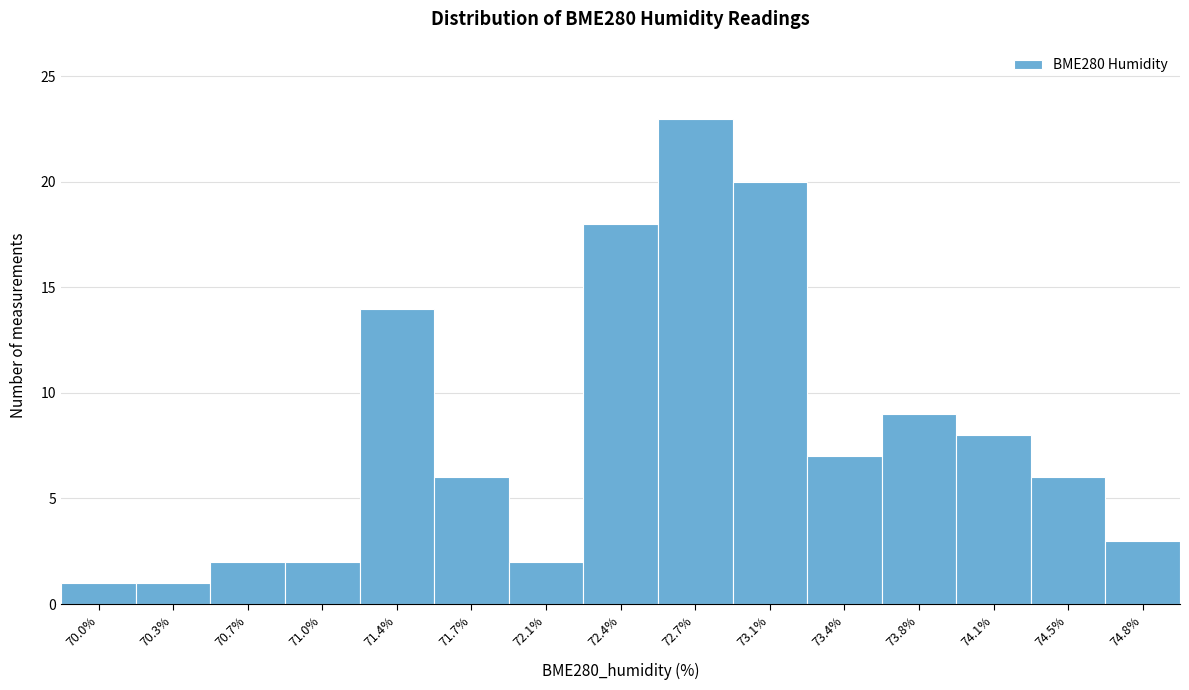

Reading left to right, transcribe this chart: for each bar, give the range it covers on the x-axis and its height. Neither the bar edges nor the heights are printed on the chart, so give them approximately, as read against the axes.

69.80 to 70.15: 1
70.15 to 70.50: 1
70.50 to 70.85: 2
70.85 to 71.20: 2
71.20 to 71.55: 14
71.55 to 71.90: 6
71.90 to 72.25: 2
72.25 to 72.55: 18
72.55 to 72.90: 23
72.90 to 73.25: 20
73.25 to 73.60: 7
73.60 to 73.95: 9
73.95 to 74.30: 8
74.30 to 74.65: 6
74.65 to 75.00: 3